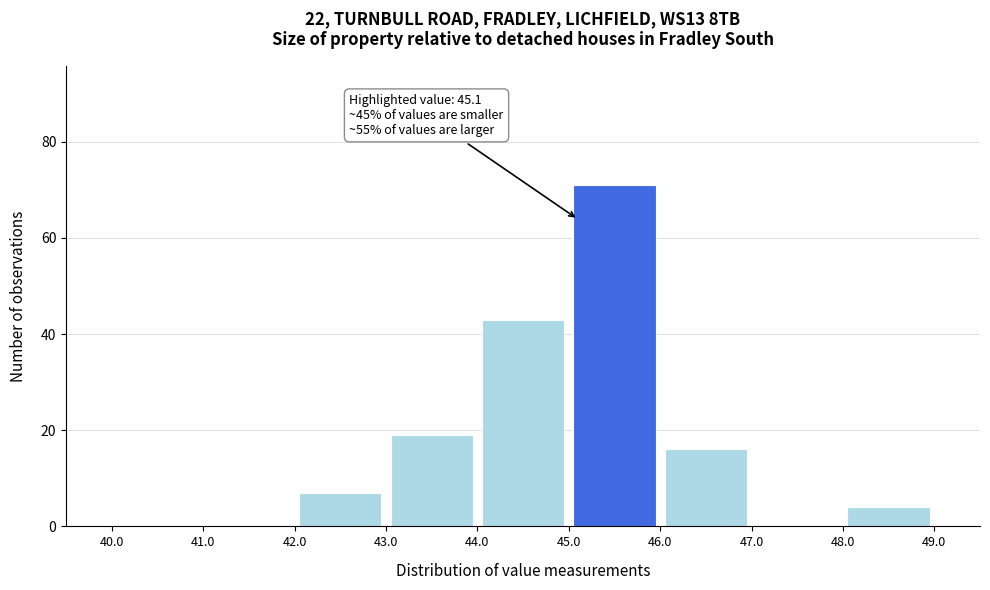

Over which range of the x-axis is the bar tallest?

45.0 to 46.0